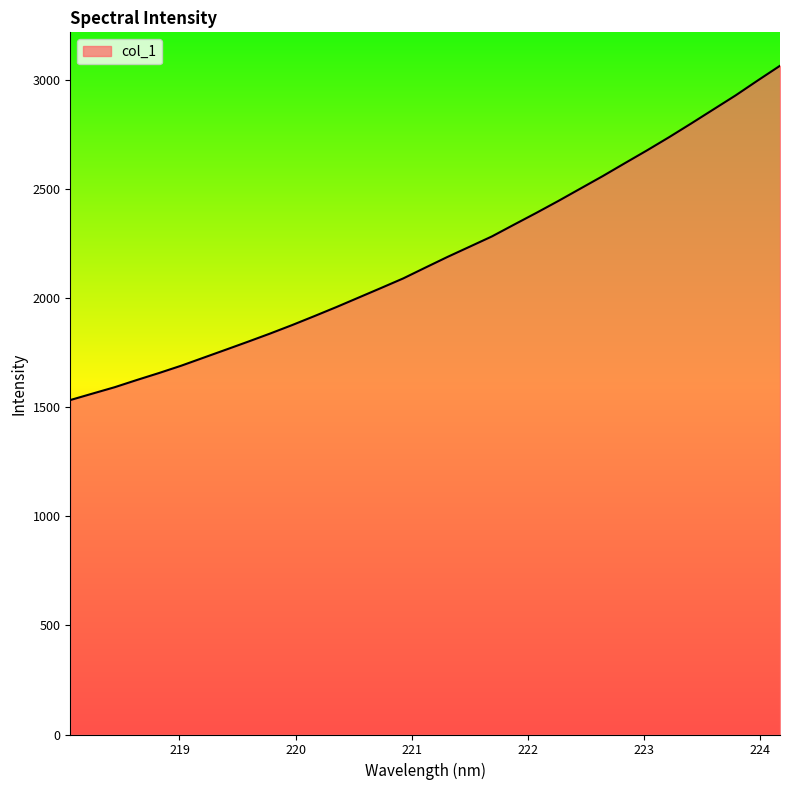

What is the difference between the maximum and minimum values?

1532.7